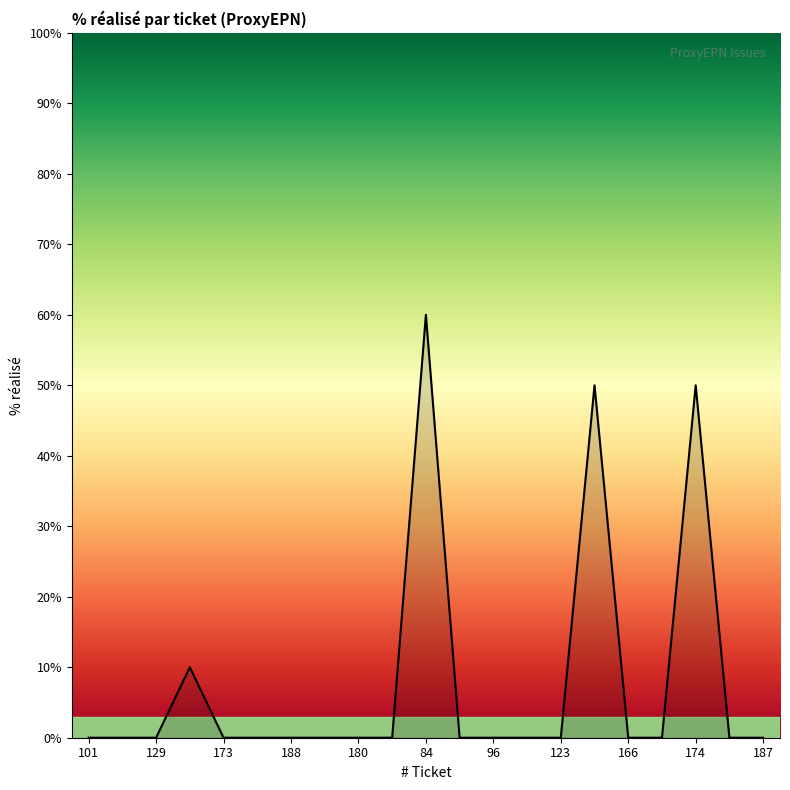

What is the difference between the maximum and minimum values?

60